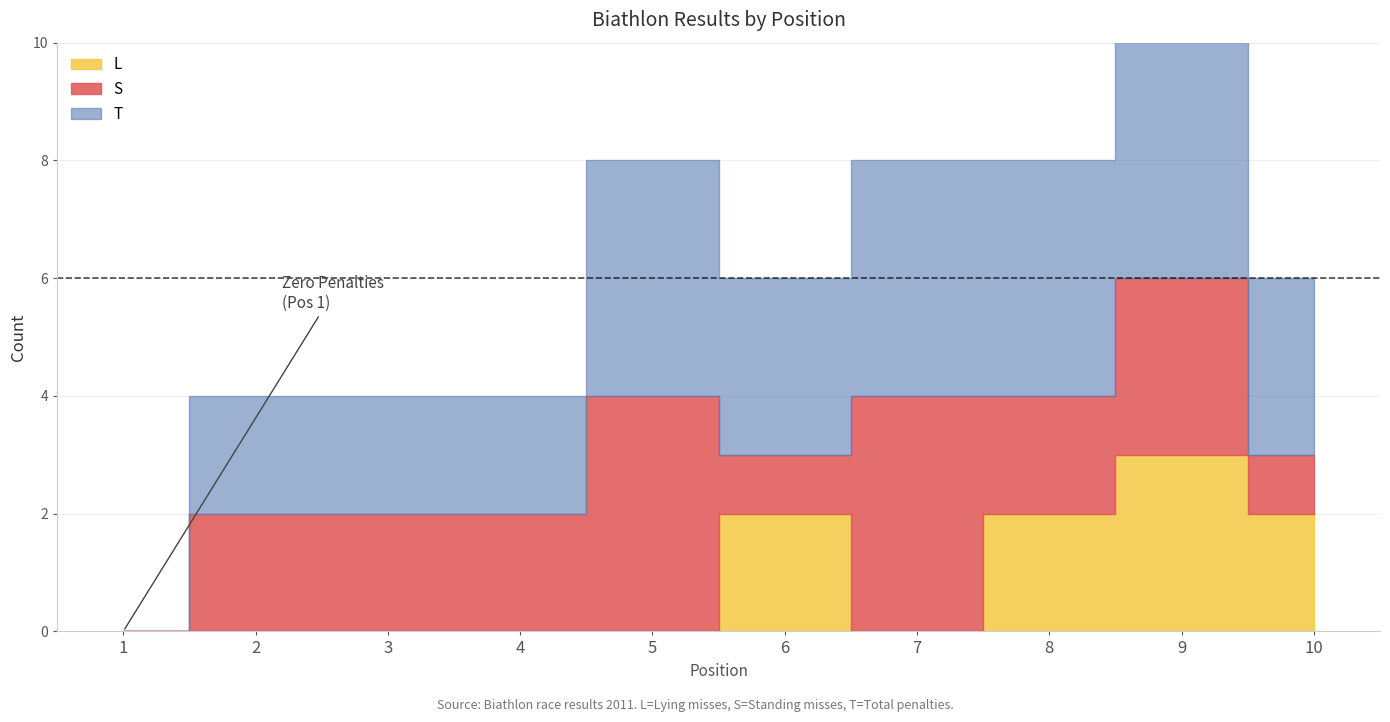

Is the value of T at 4 greater than the value of S at 8?

No